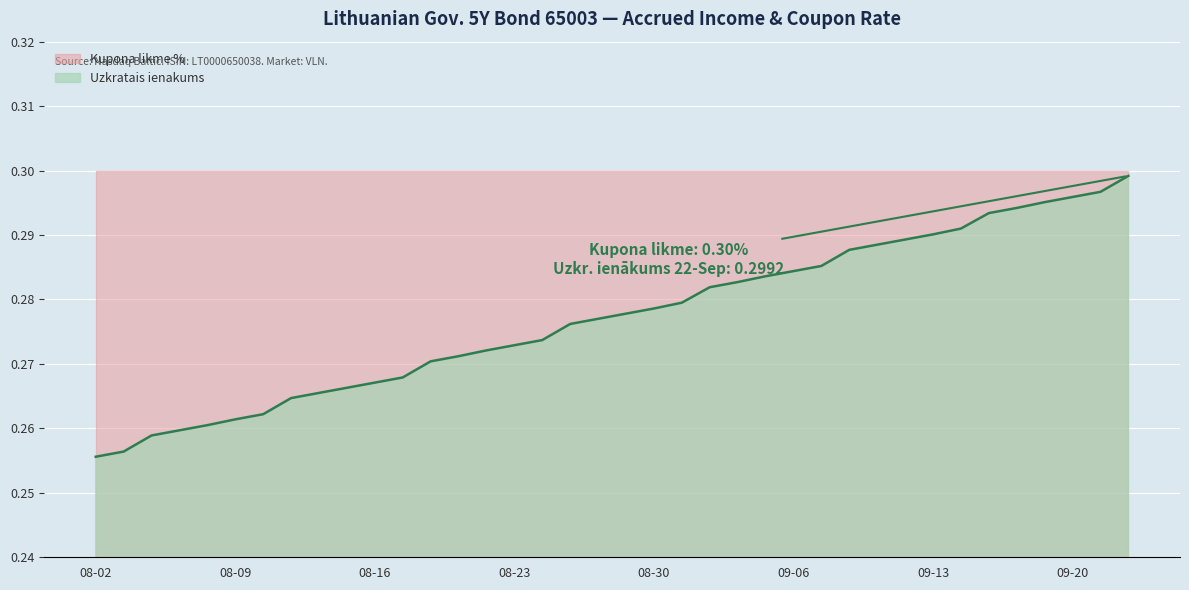

Rank the series by their average value, from highest to lowest.

Kupona likme %, Uzkratais ienakums